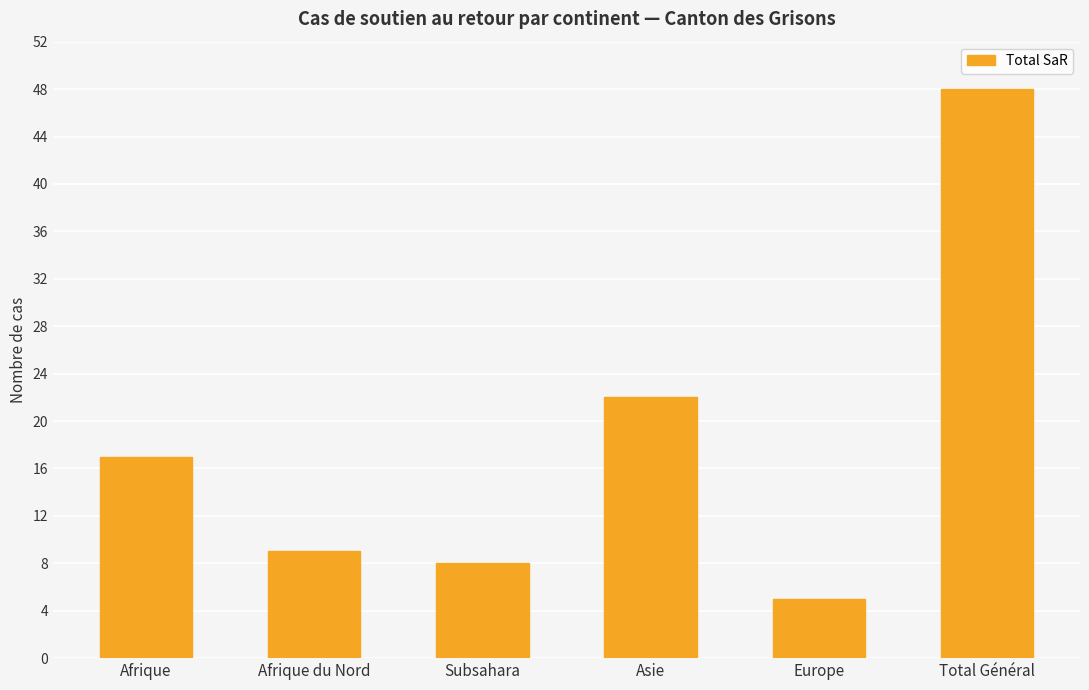

What is the ratio of the value at Afrique to the value at Total Général?

0.4